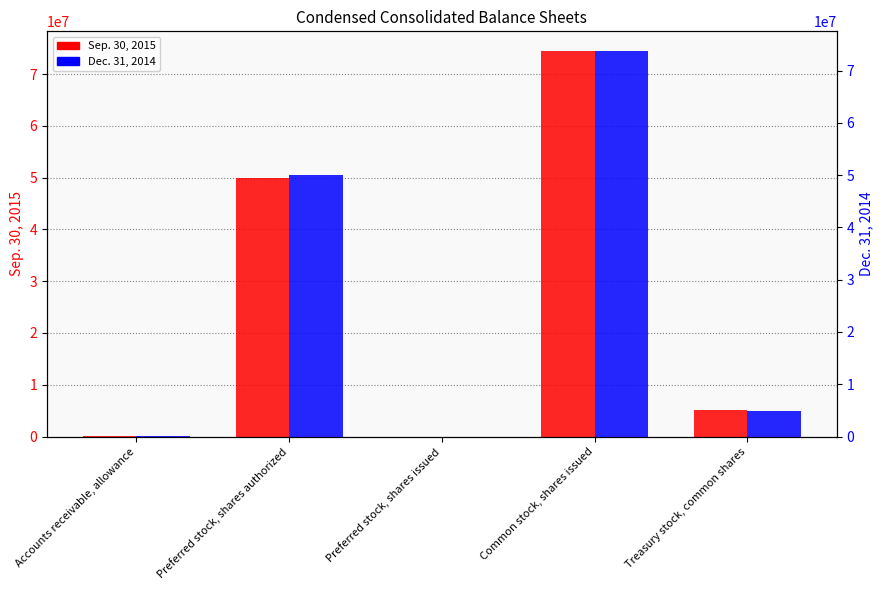

At how many categories does at least one series exceed 11746243?

2